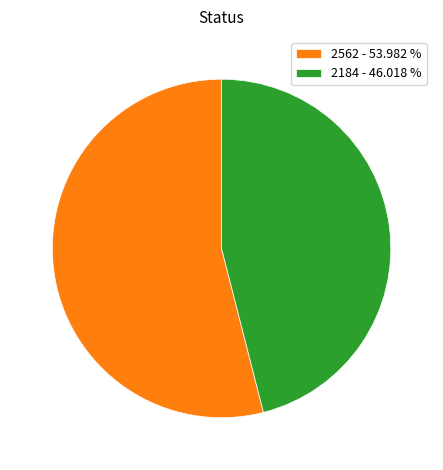

What is the largest slice in the pie chart?

2562 - 53.982 %